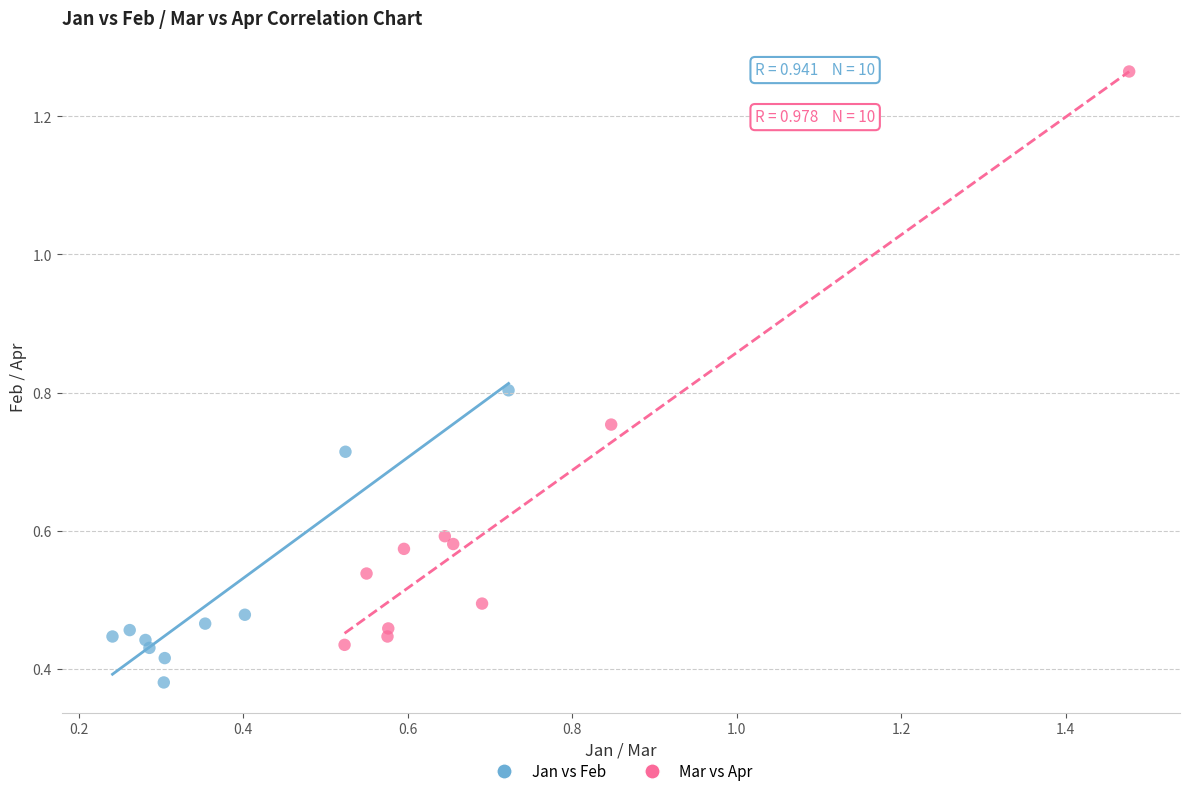

What are all the series names shown in the legend?

Jan vs Feb, Mar vs Apr